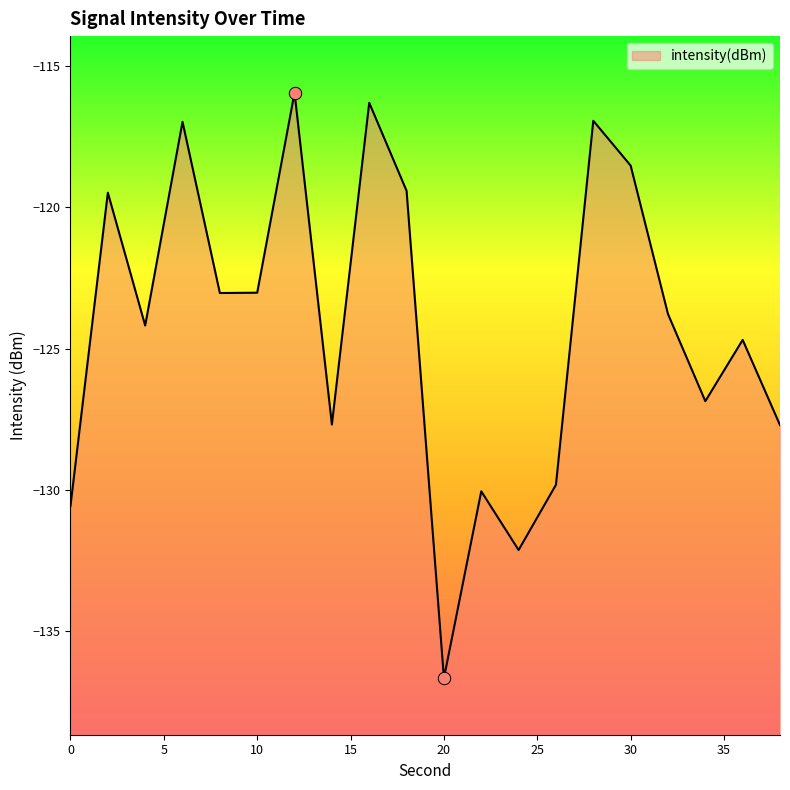

What is the change in value from 4 to 18?

+4.8